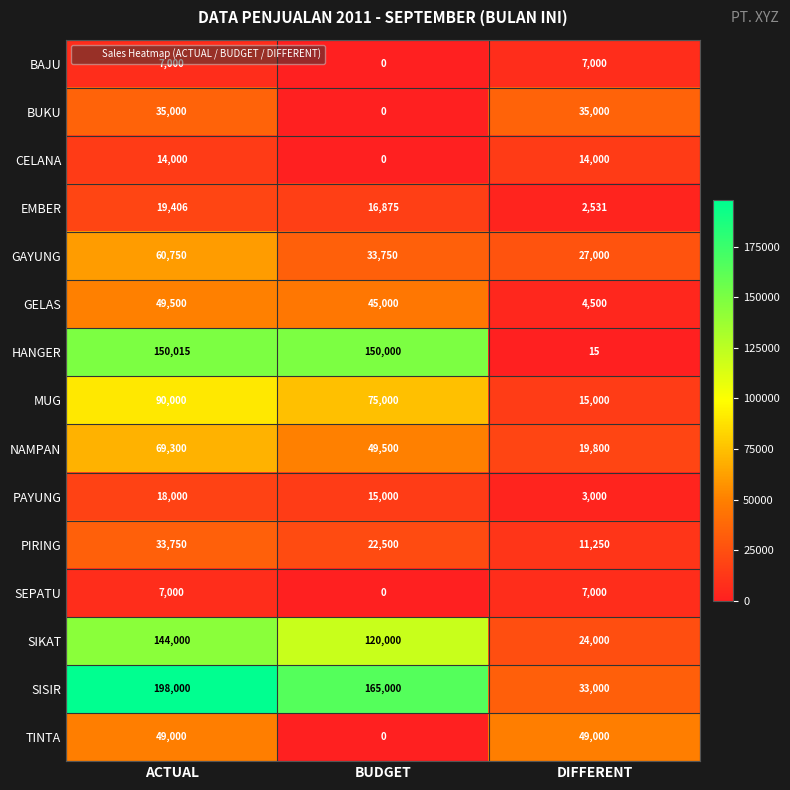

Where is NAMPAN nearest to the value 44550?

BUDGET